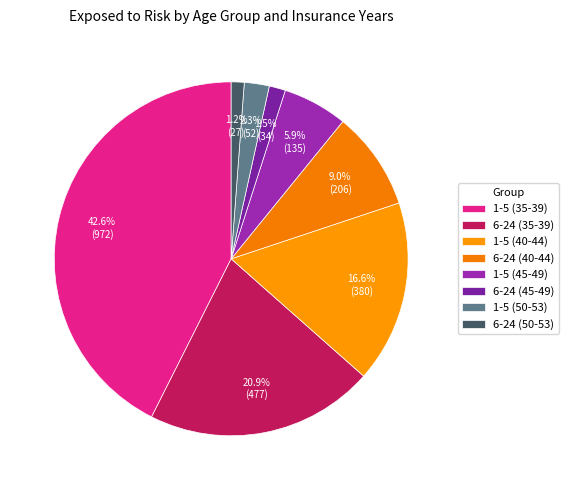

The 6-24 (50-53) slice represents 12% of the pie. True or false?

False